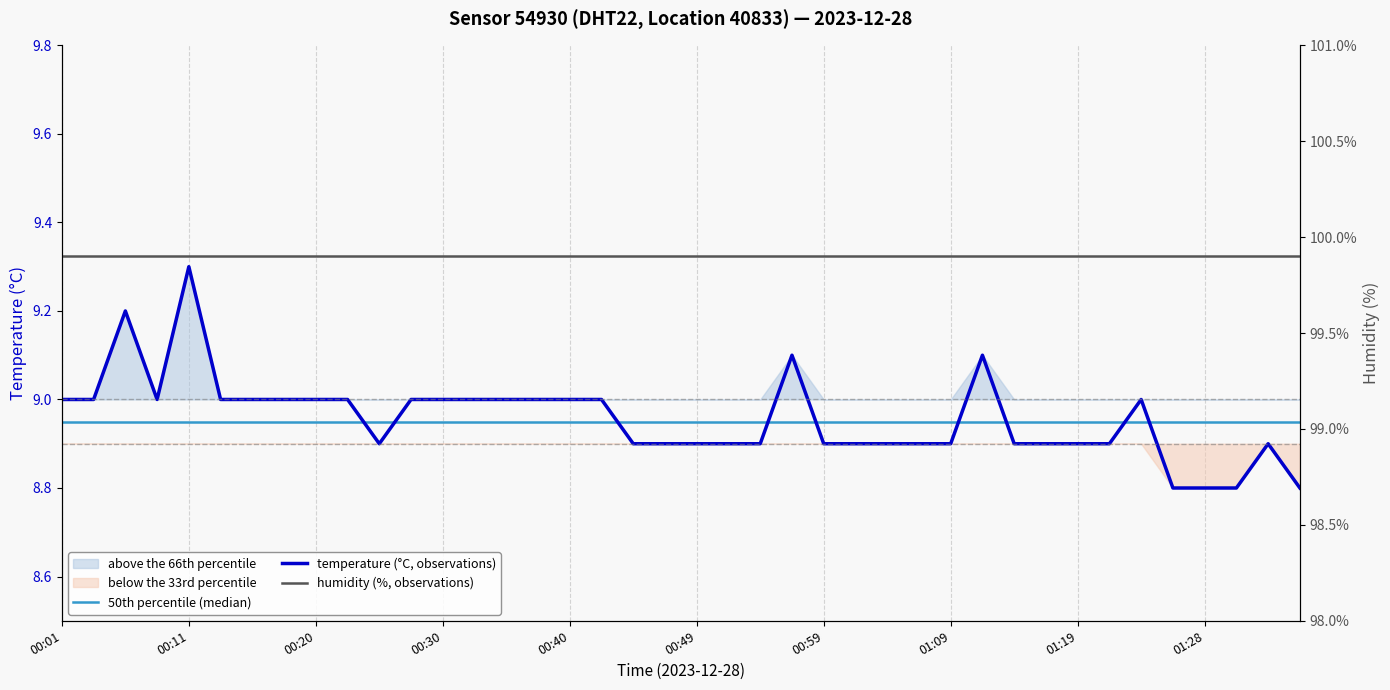

True or false: humidity (%, observations) and 50th percentile (median) intersect in this chart.

False